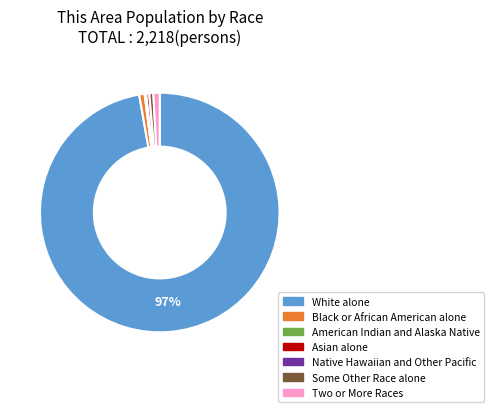

To the nearest percent, what is the average slice percentage?

14%